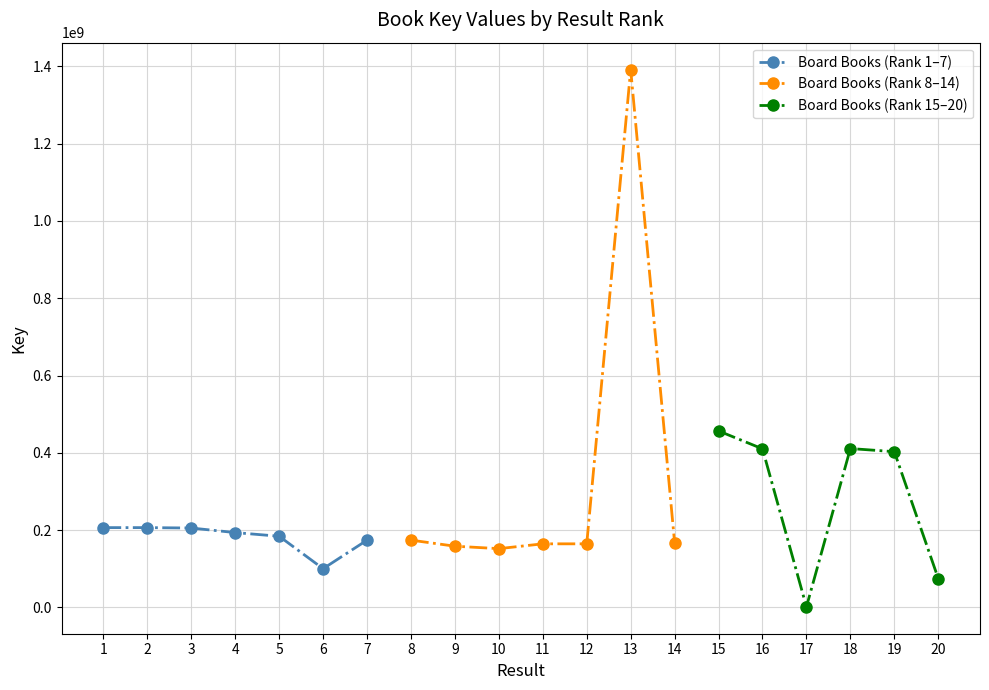

How many values are below 184154285?

10